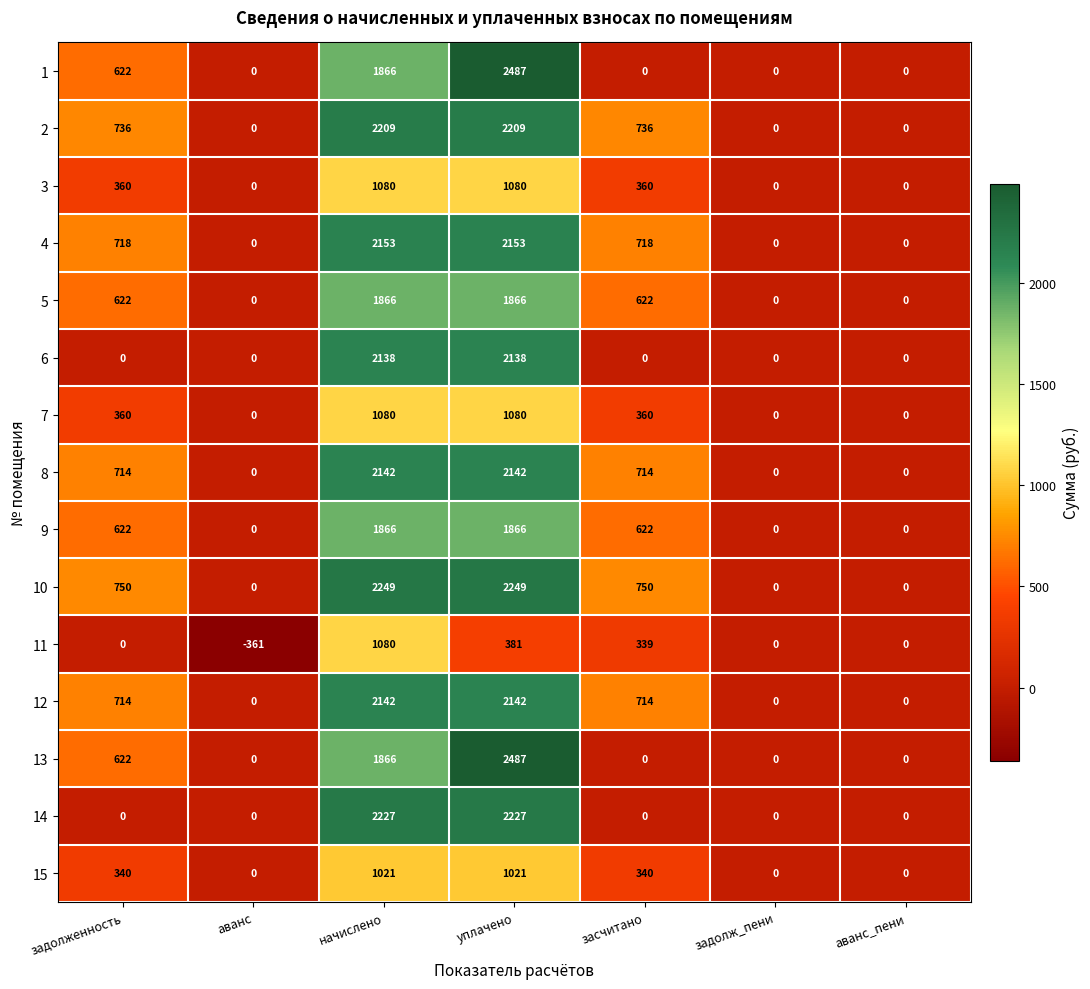

How many 1 values are between 0 and 1866?

6